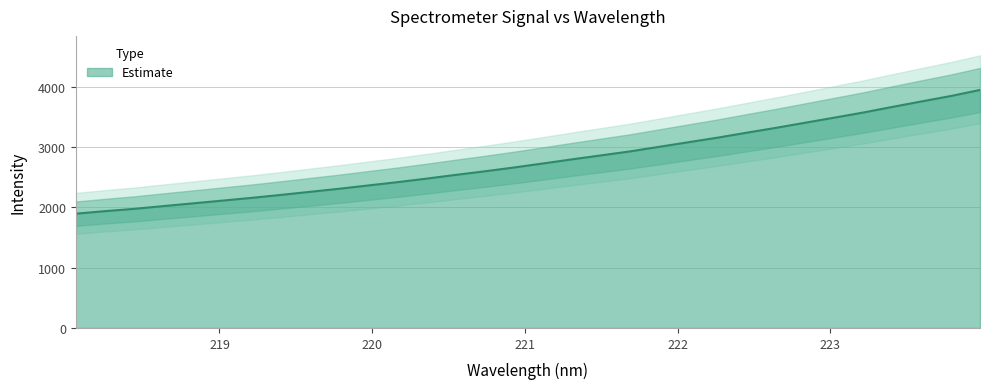

What is the maximum value for Estimate?

3950.8